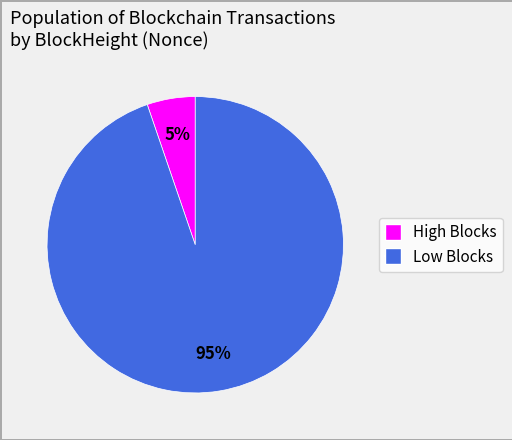

To the nearest percent, what is the average slice percentage?

50%